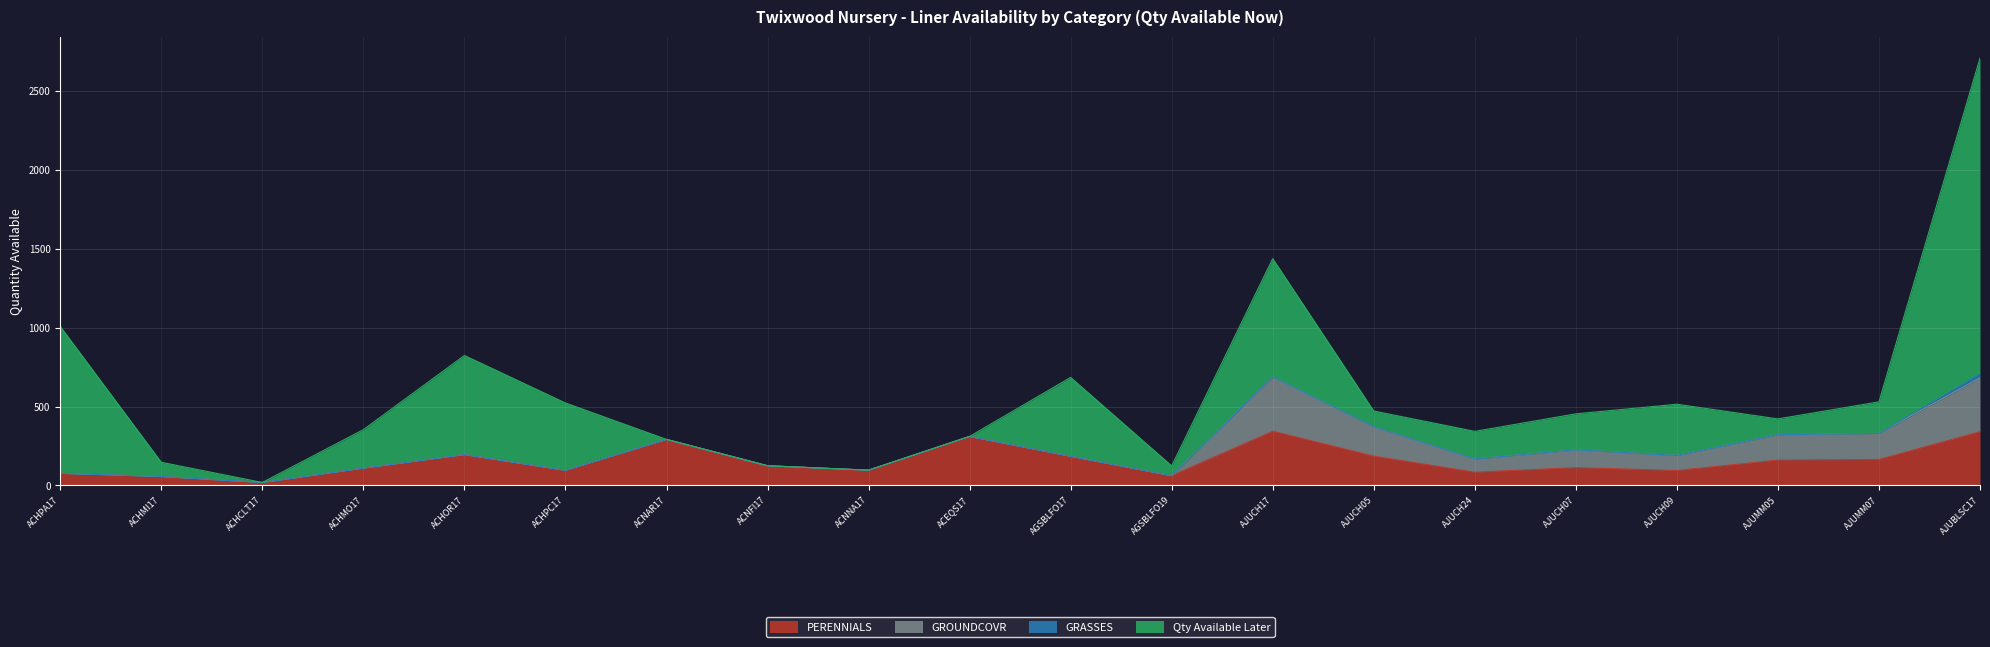

Is it true that GRASSES equals 0 at ACHCLT17?

True